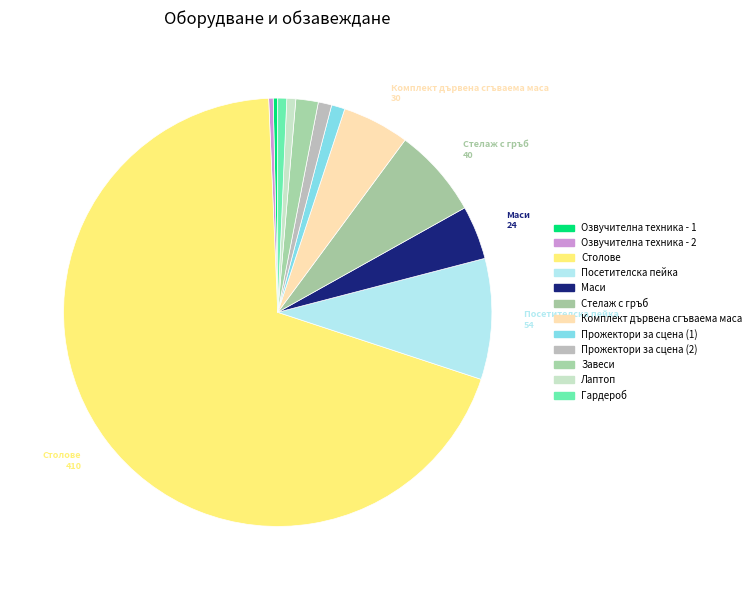

Which has a higher value, Озвучителна техника - 1 or Комплект дървена сгъваема маса?

Комплект дървена сгъваема маса